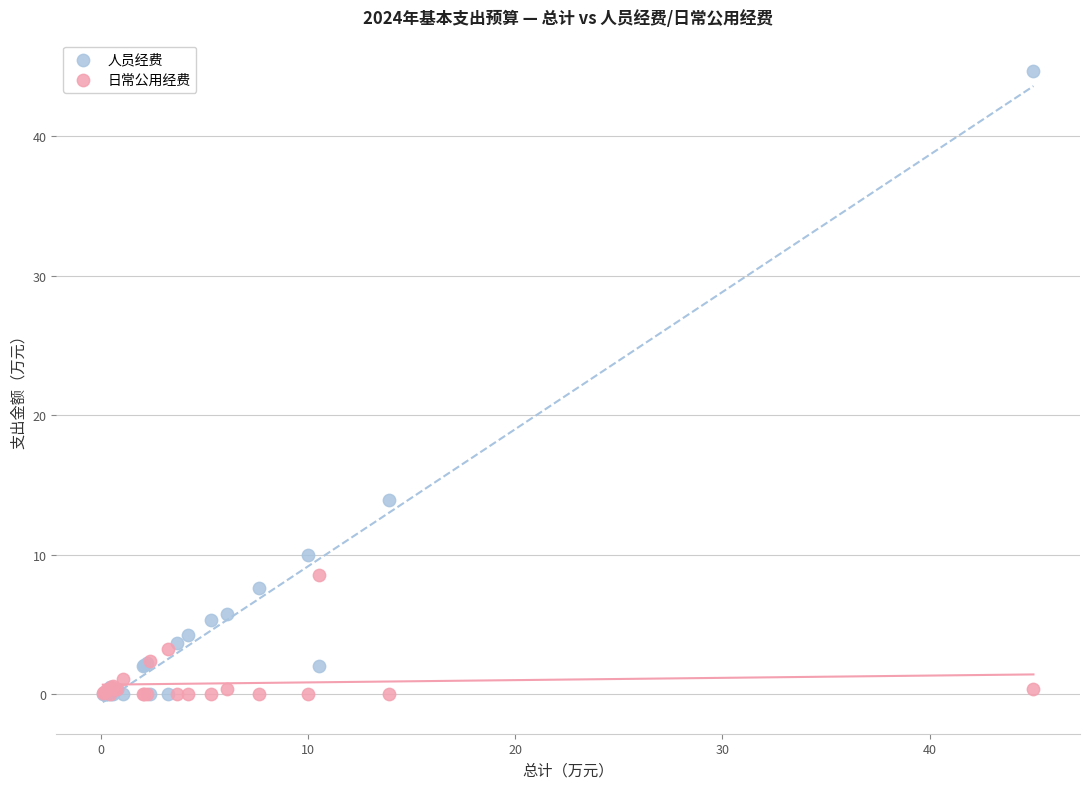

Which series contains the highest Y value?

人员经费